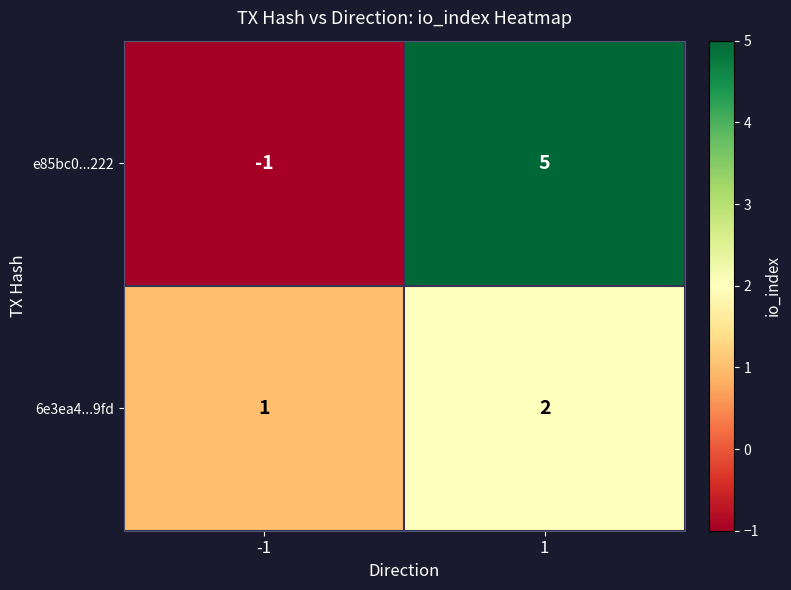

List the series in order of their overall mean, lowest first.

6e3ea4...9fd, e85bc0...222